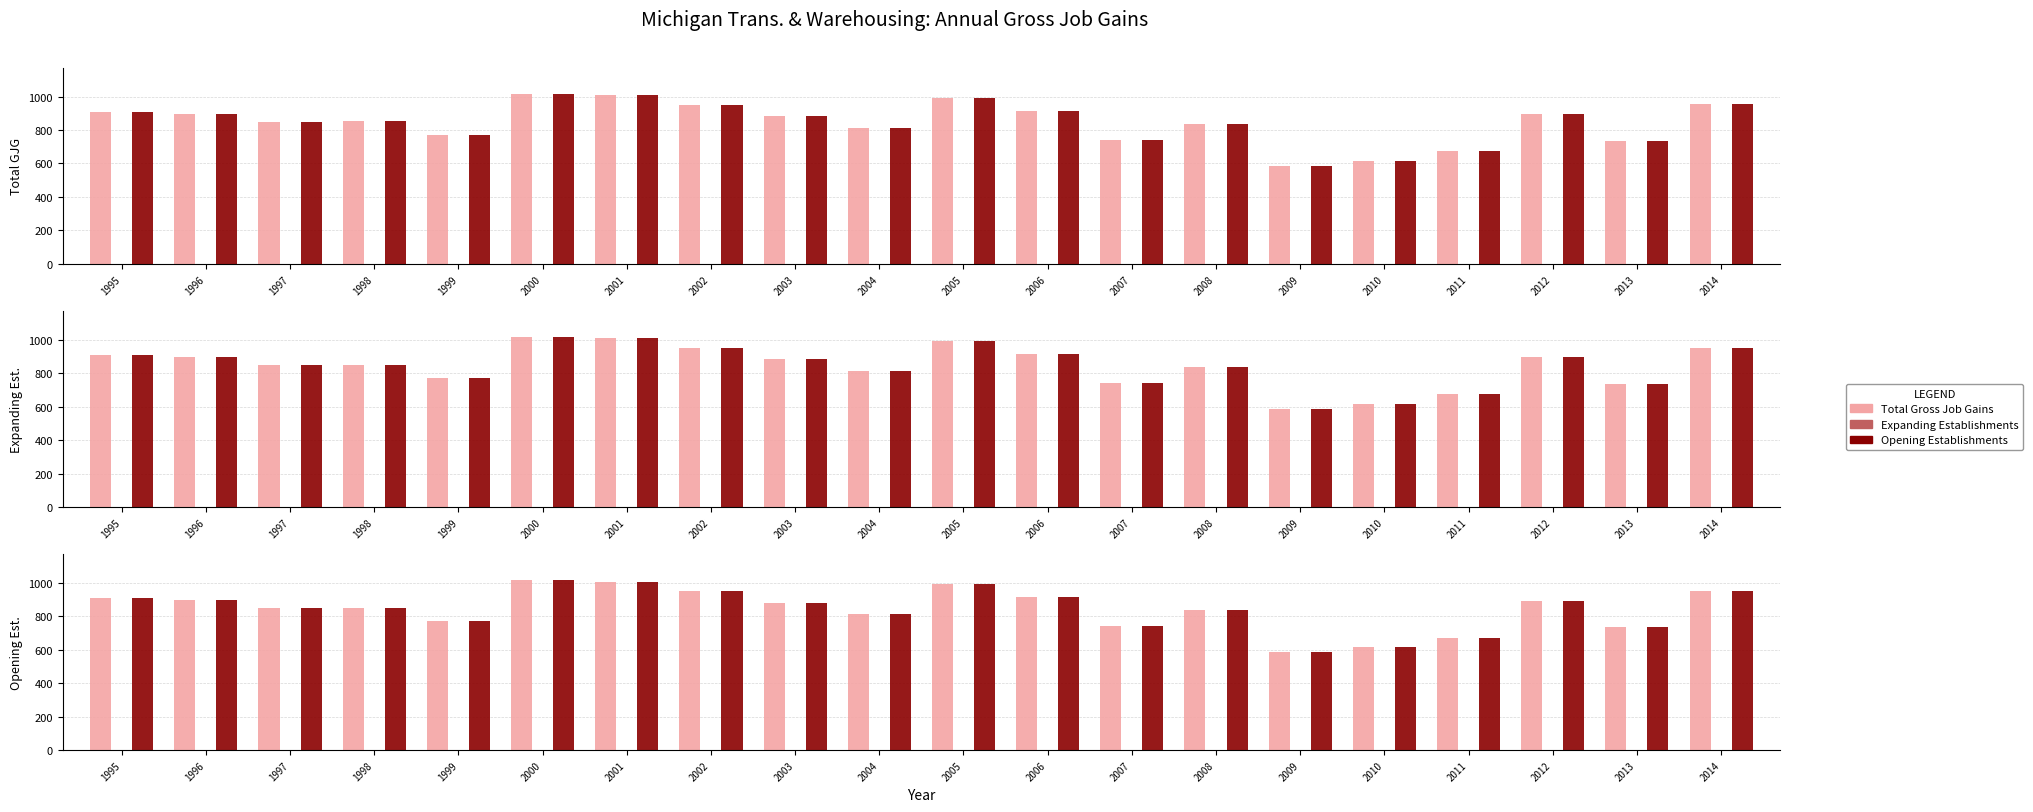

Is the value of Expanding Establishments at 2013 greater than the value of Opening Establishments at 2014?

No